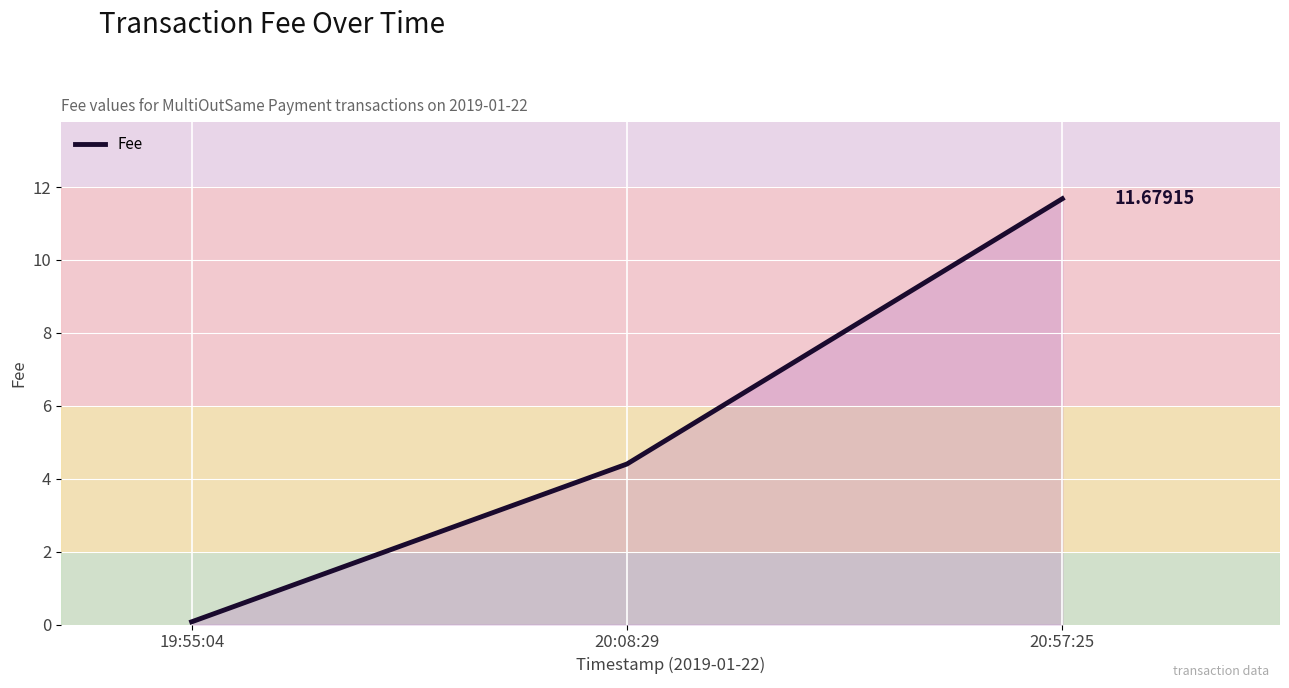

What is the change in value from 20:08:29 to 20:57:25?

+7.3